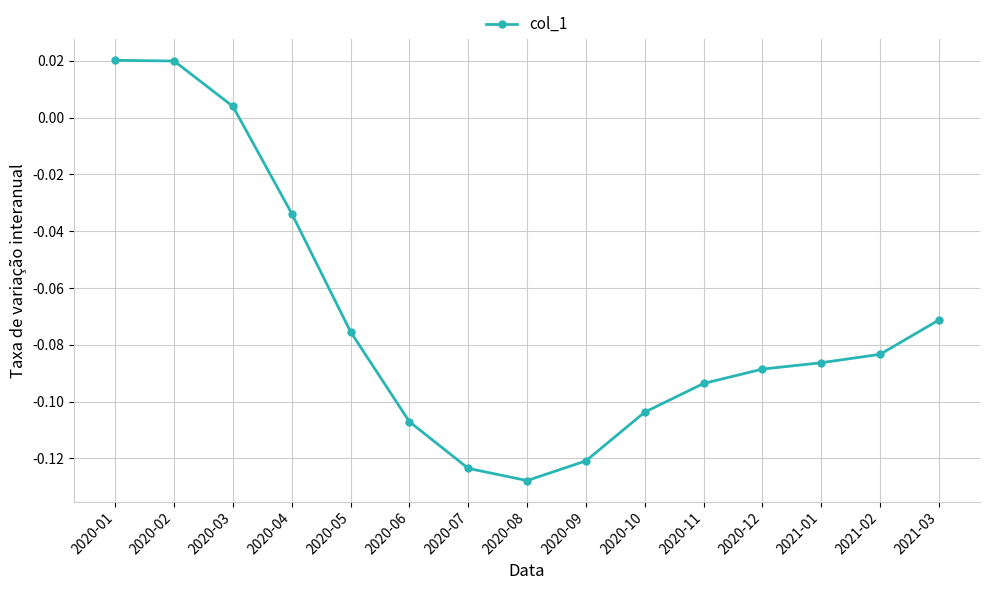

The value at 2021-03 is -0.0. True or false?

False